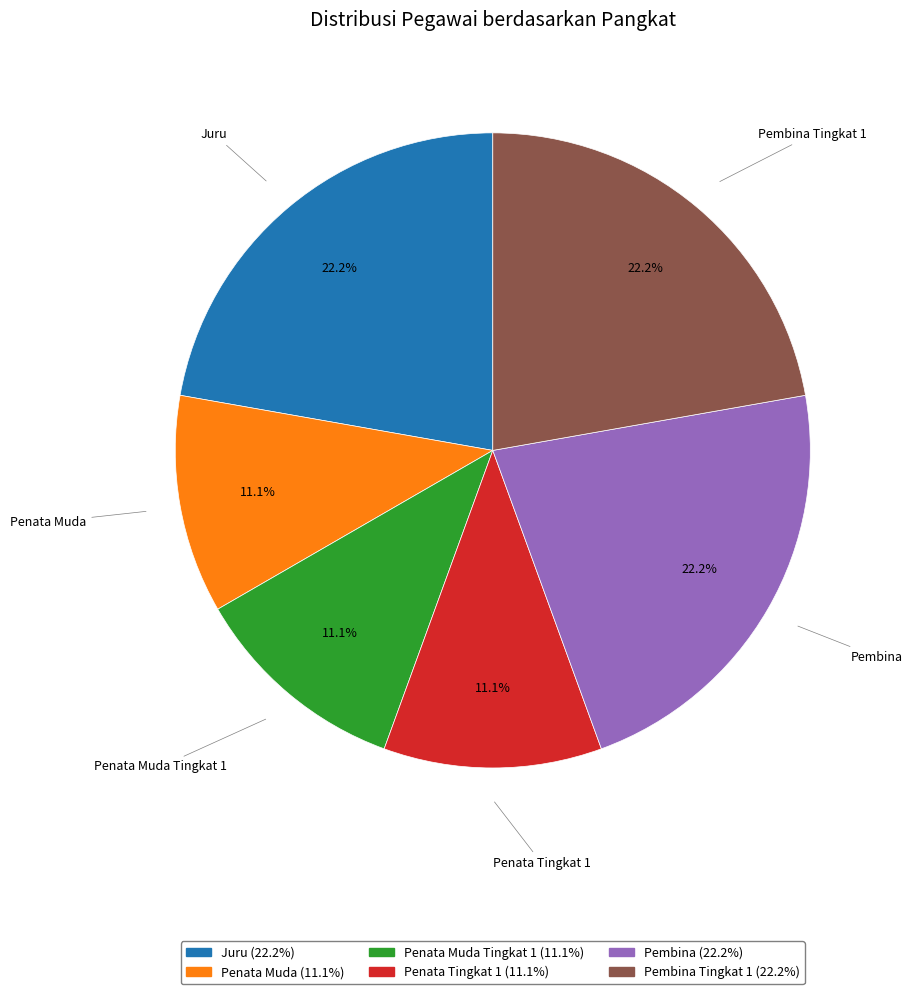

How many segments does this pie chart have?

6